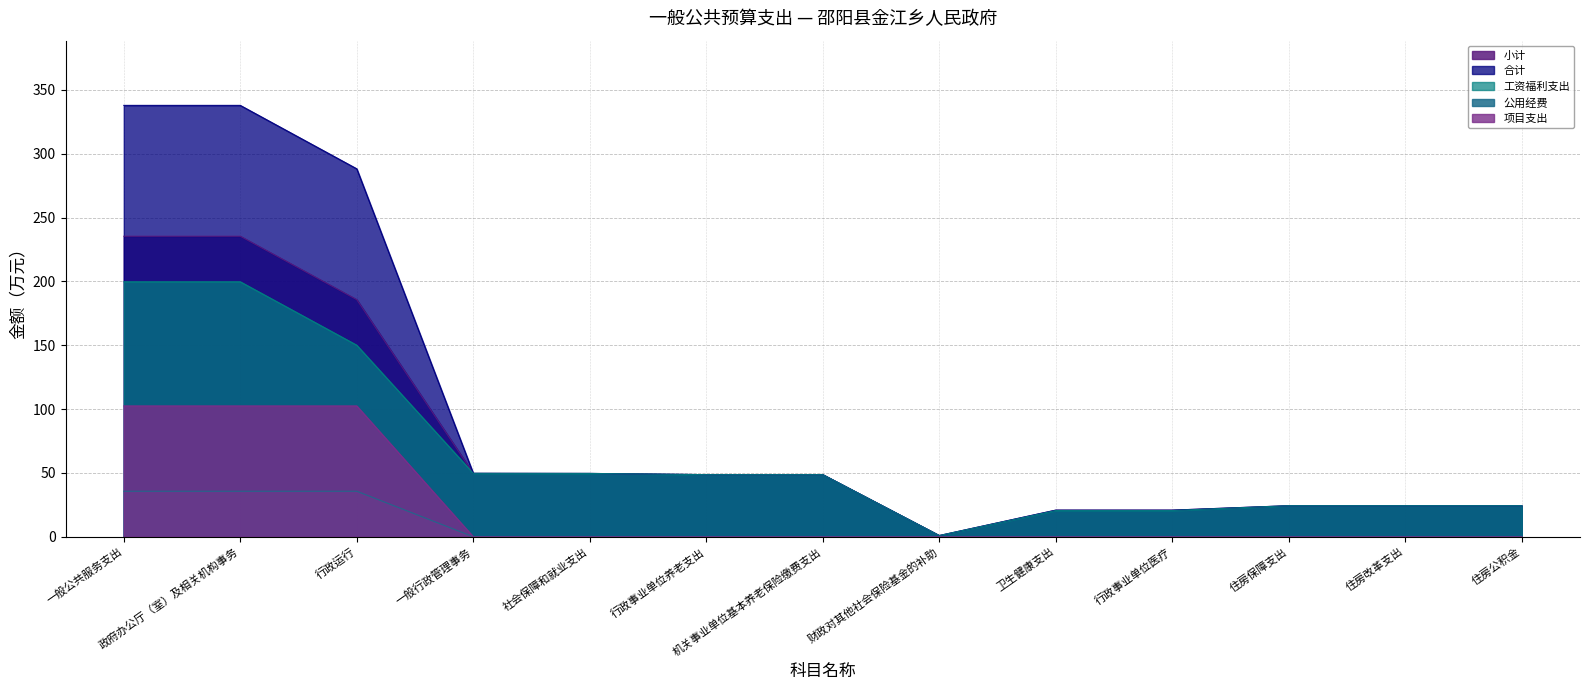

What is the difference between the second highest and second lowest values in the 项目支出 series?

102.5